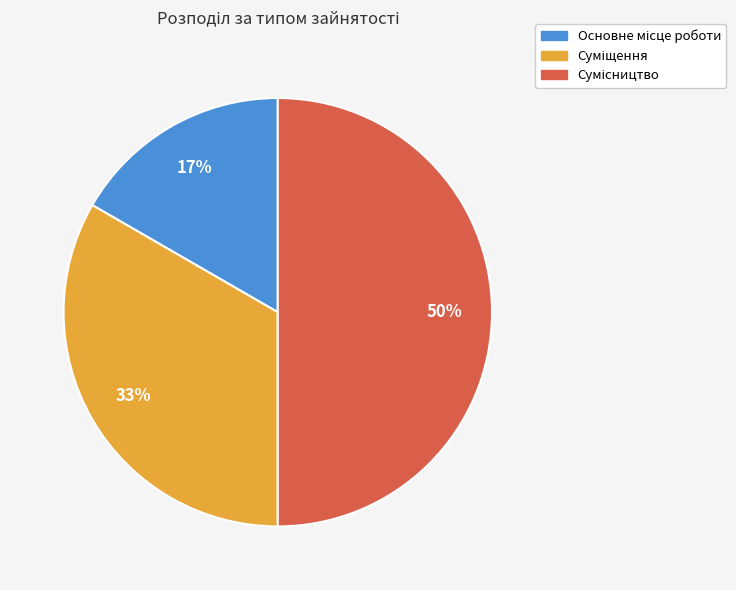

To the nearest percent, what is the average slice percentage?

33%